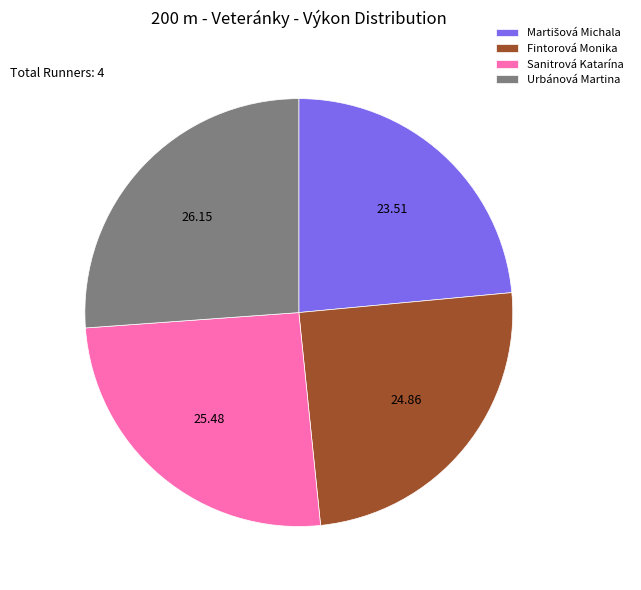

Which category has the biggest portion of the pie?

Urbánová Martina